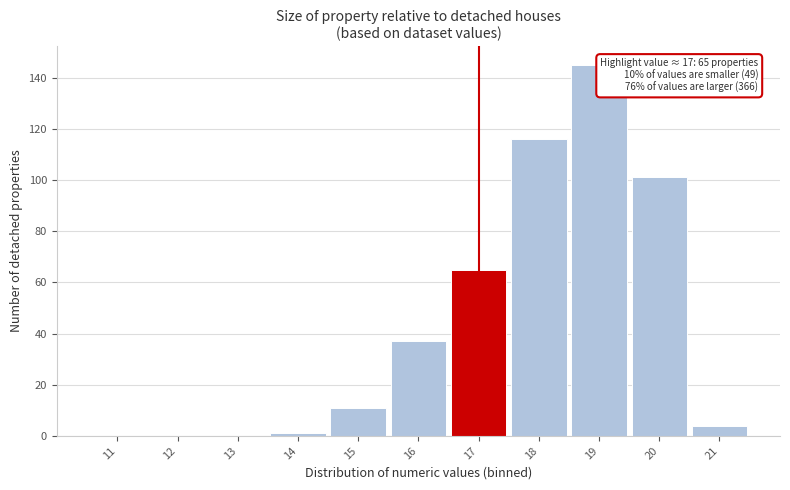

Which range on the x-axis has the tallest bar?

18.5 to 19.5